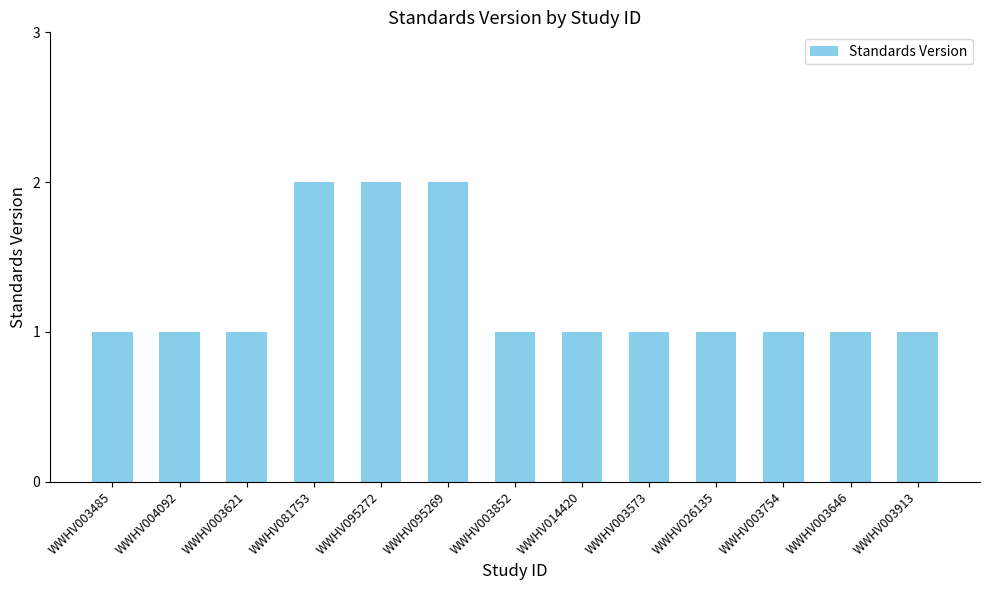

Which has a higher value, WWHV003913 or WWHV095269?

WWHV095269